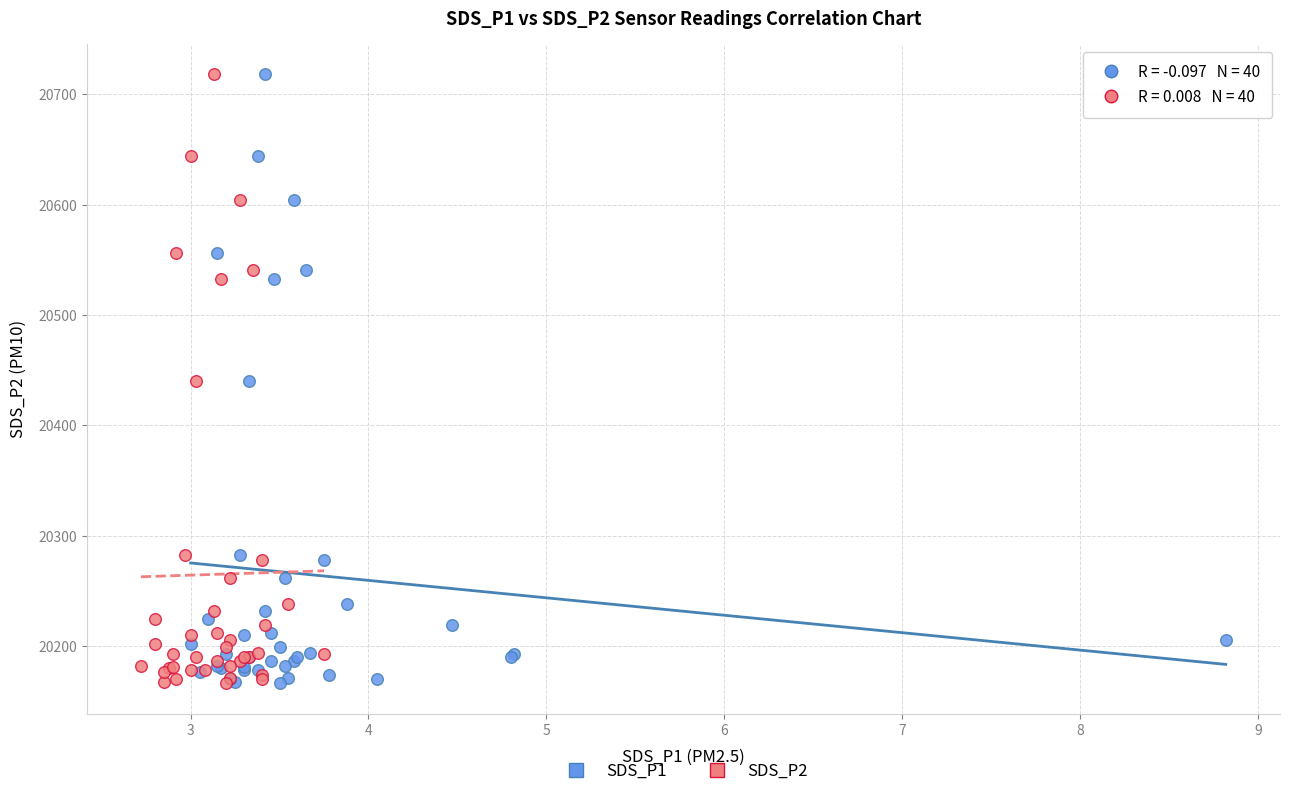

What are all the series names shown in the legend?

SDS_P1, SDS_P2